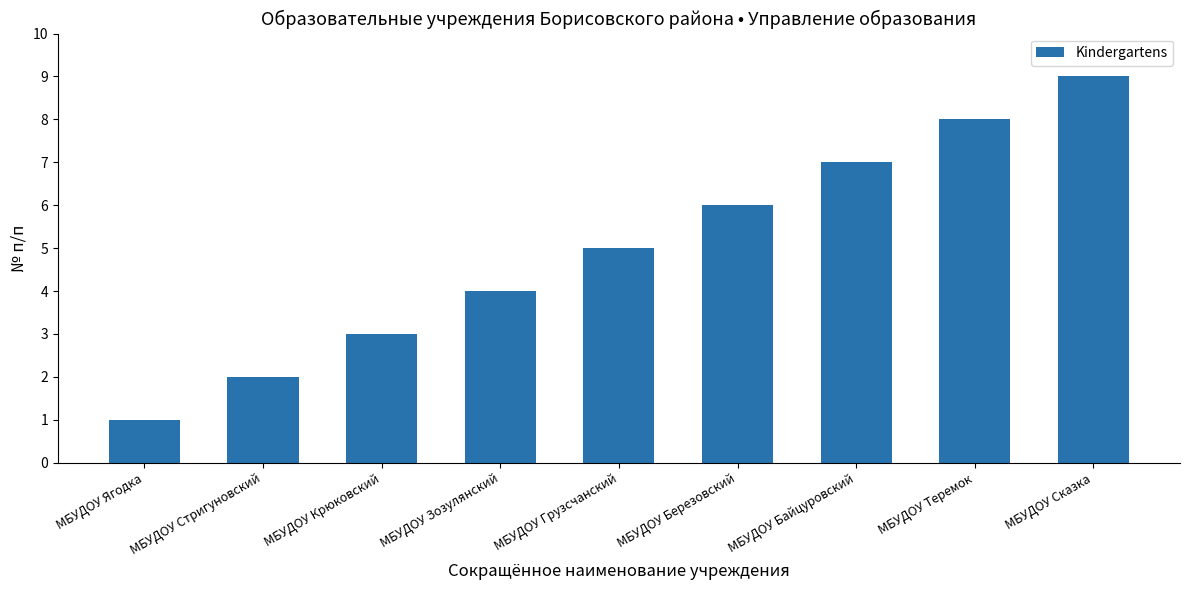

What is the sum of all values?

45